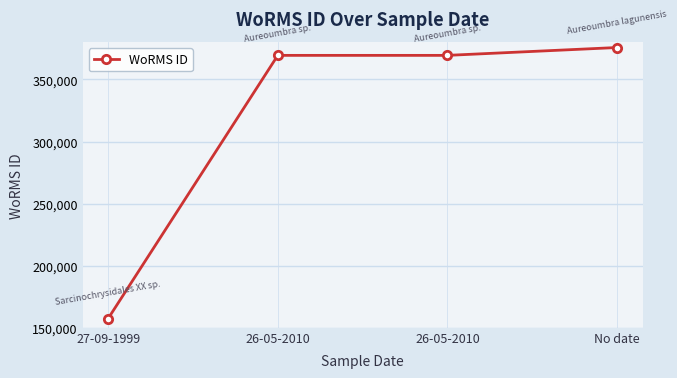

What is the difference between the maximum and minimum values?

218235